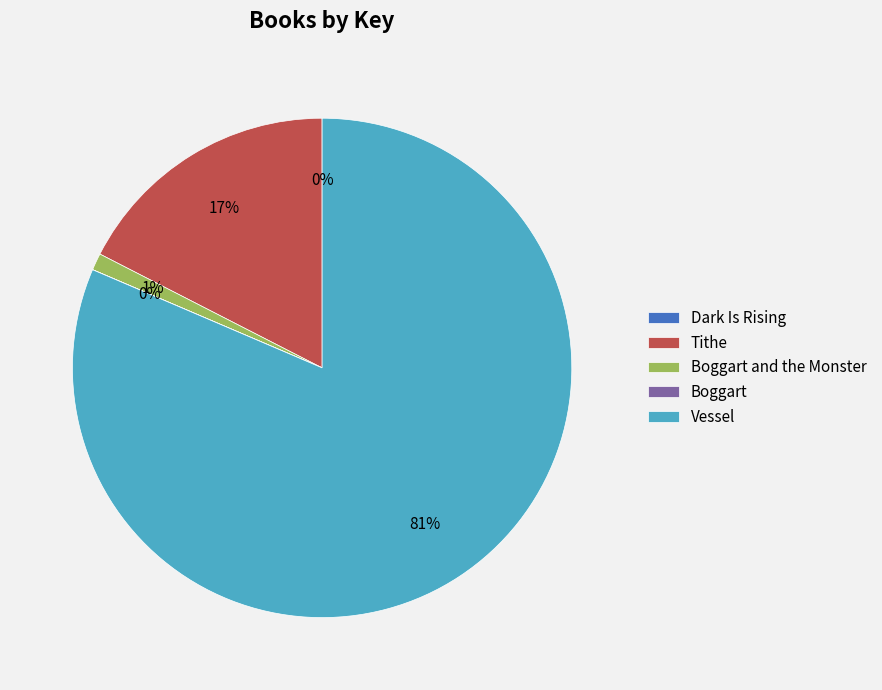

Which slice is the largest?

Vessel